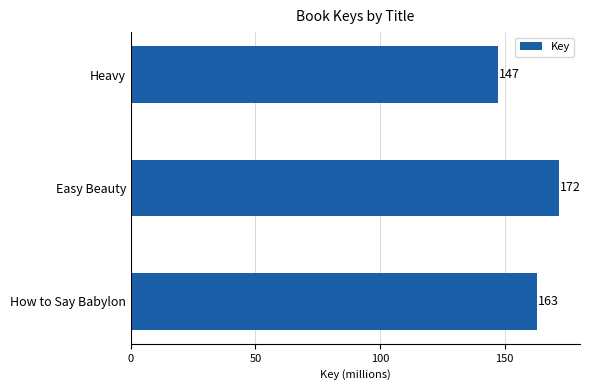

True or false: the data shows 93.3 at Heavy.

False